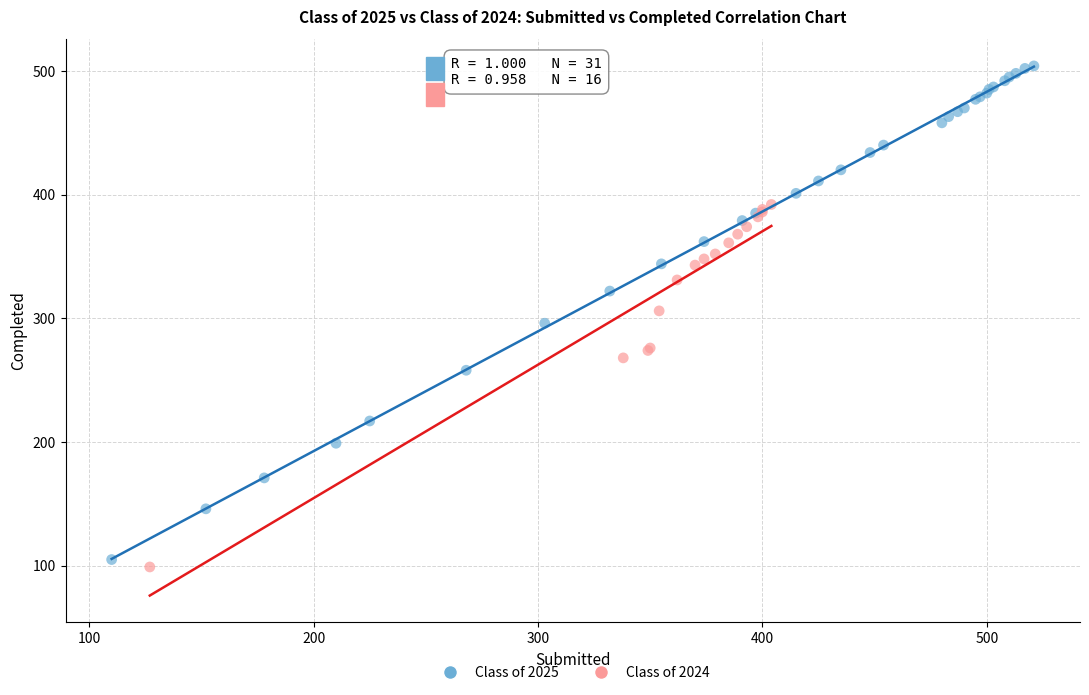

What are all the series names shown in the legend?

Class of 2025, Class of 2024